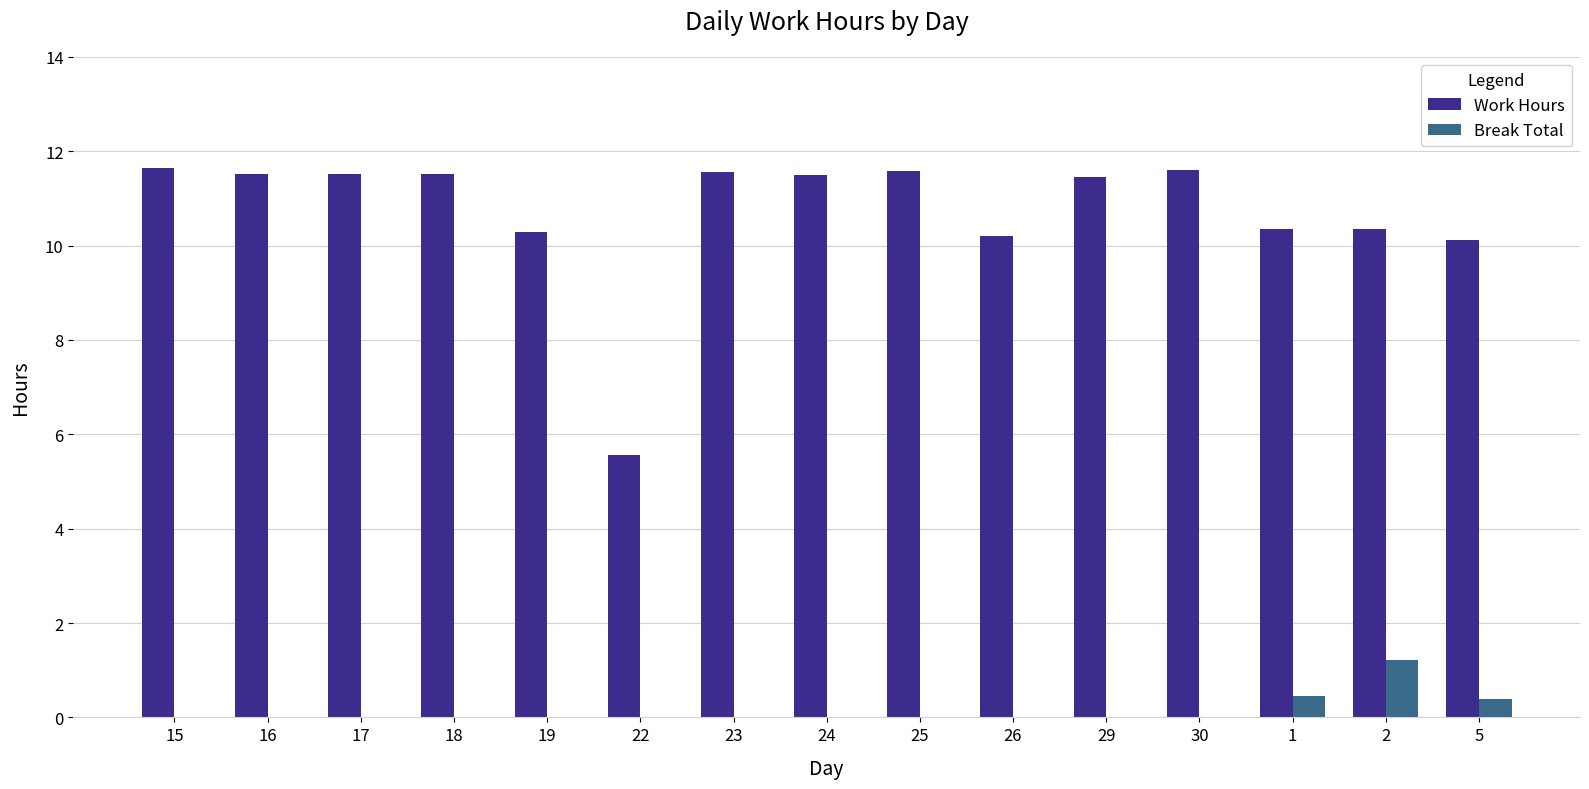

Which series changed the most between 18 and 22?

Work Hours